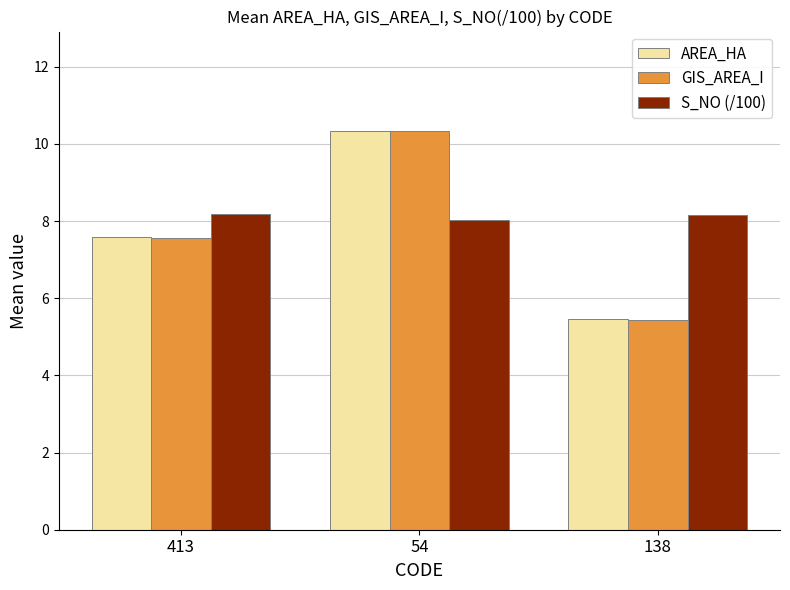

At how many categories does at least one series exceed 8?

3